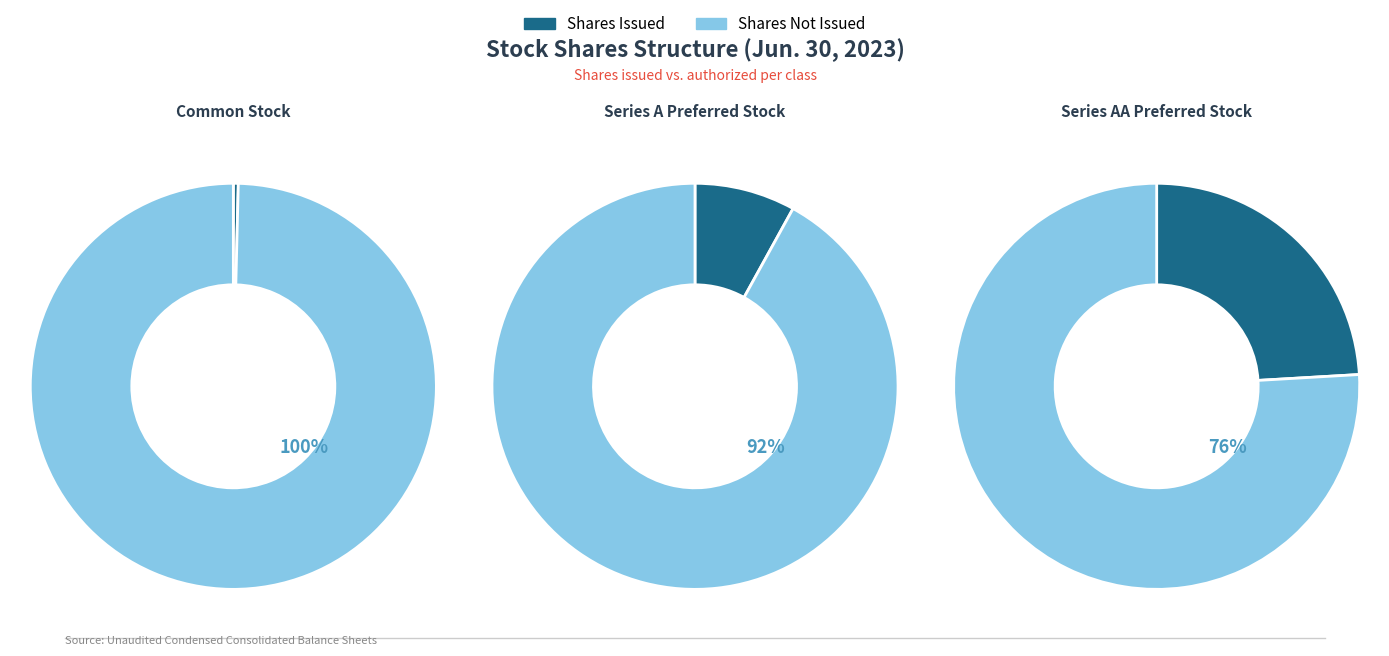

True or false: Common Stock accounts for 14% of the total.

False